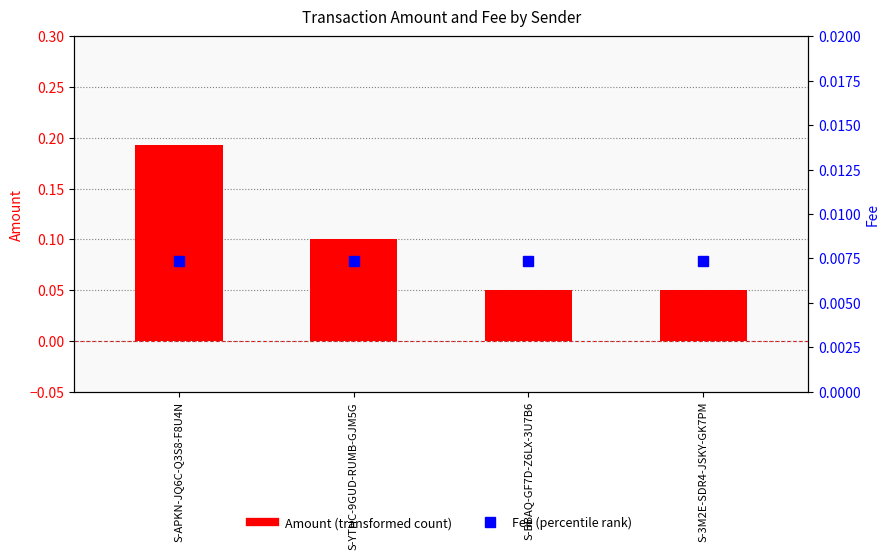

Which series has the largest total across all categories?

Amount